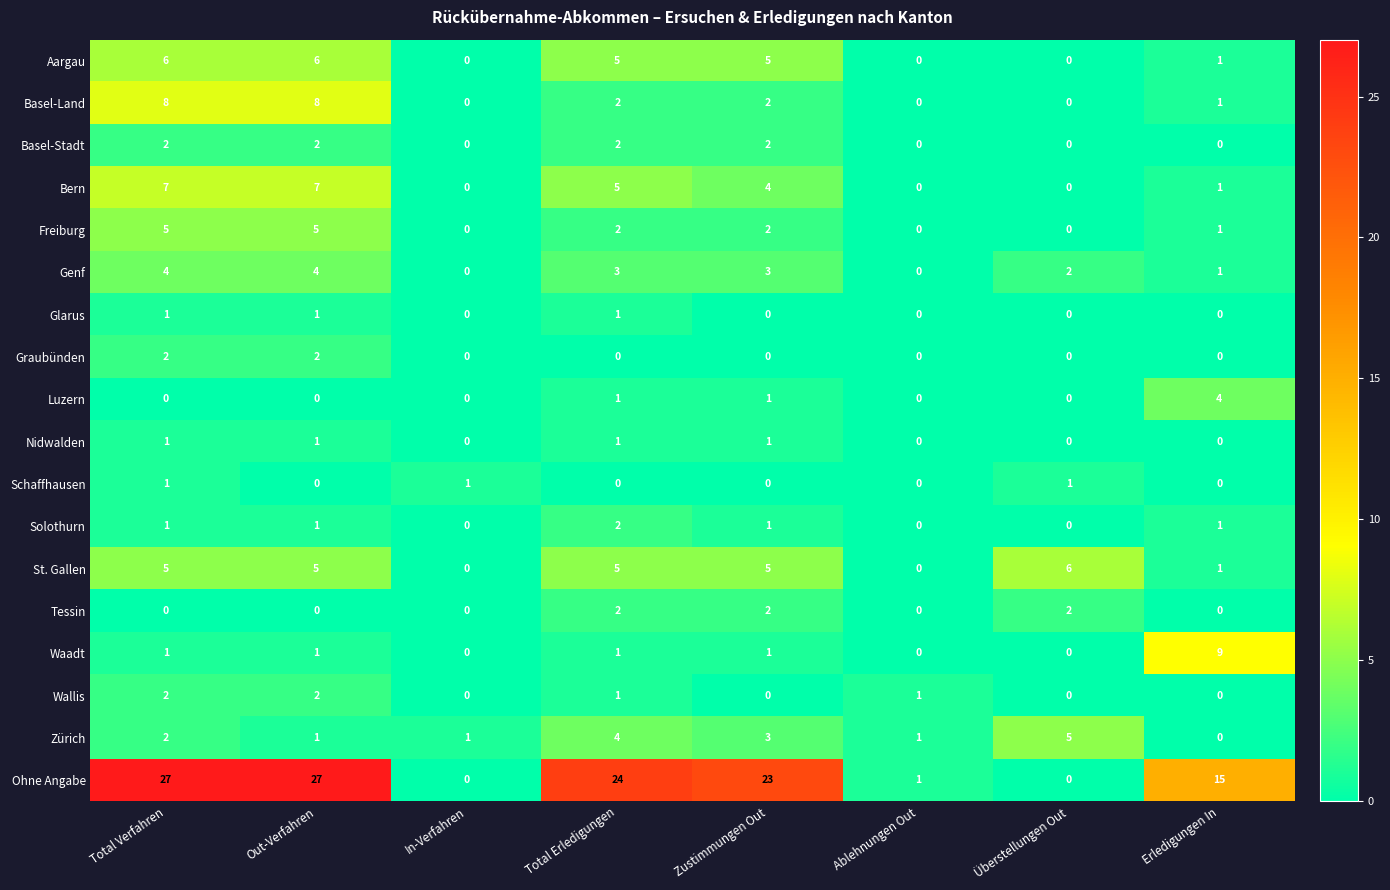

The value of Bern at Zustimmungen Out is 7. True or false?

False